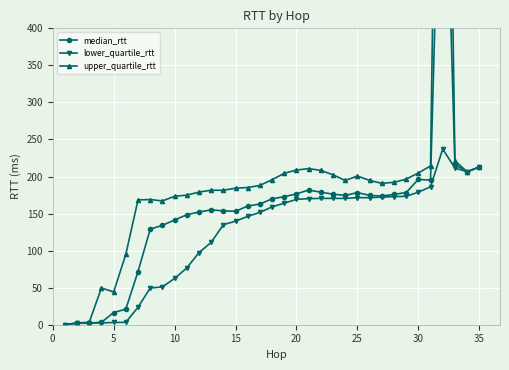

What are all the series names shown in the legend?

median_rtt, lower_quartile_rtt, upper_quartile_rtt